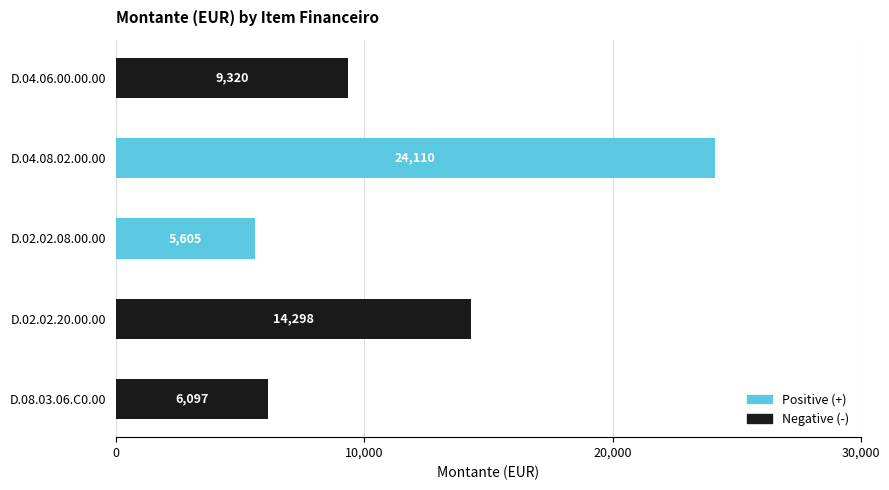

What is the difference between the maximum and second lowest values?

18013